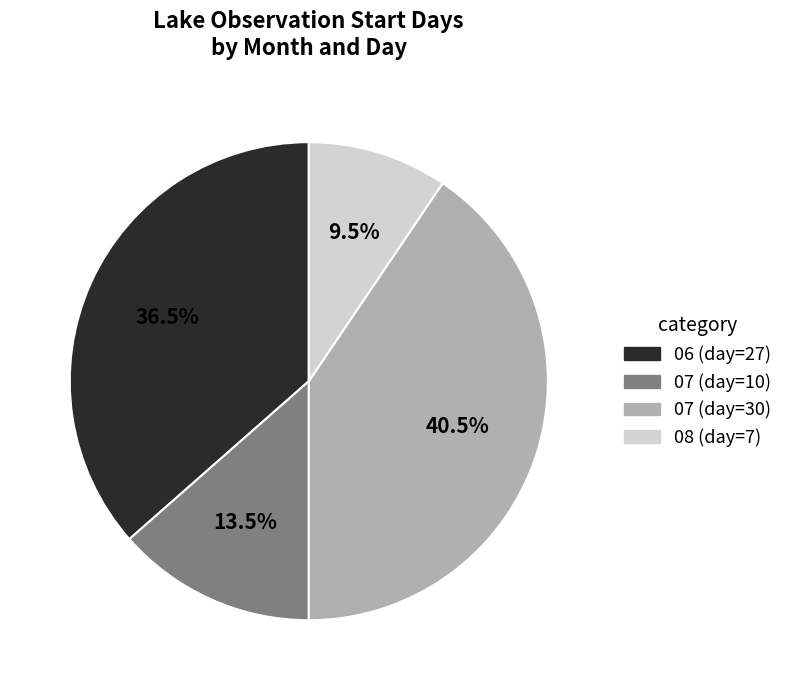

Does any single category account for the majority?

No